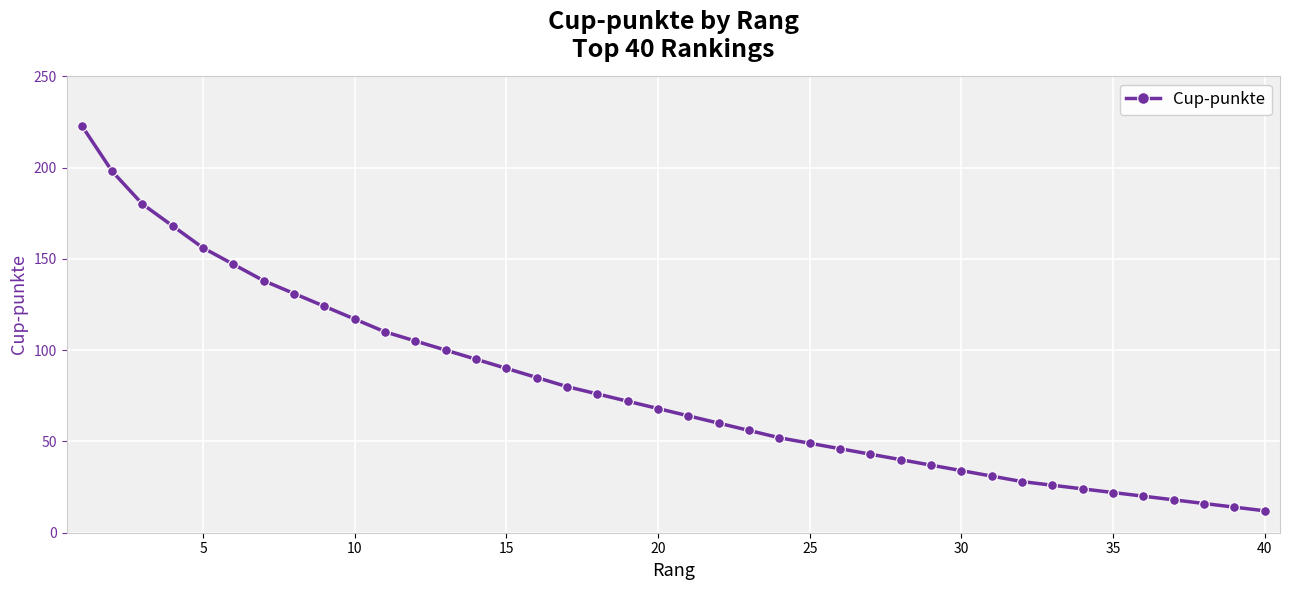

What is the difference between the maximum and minimum values?

211